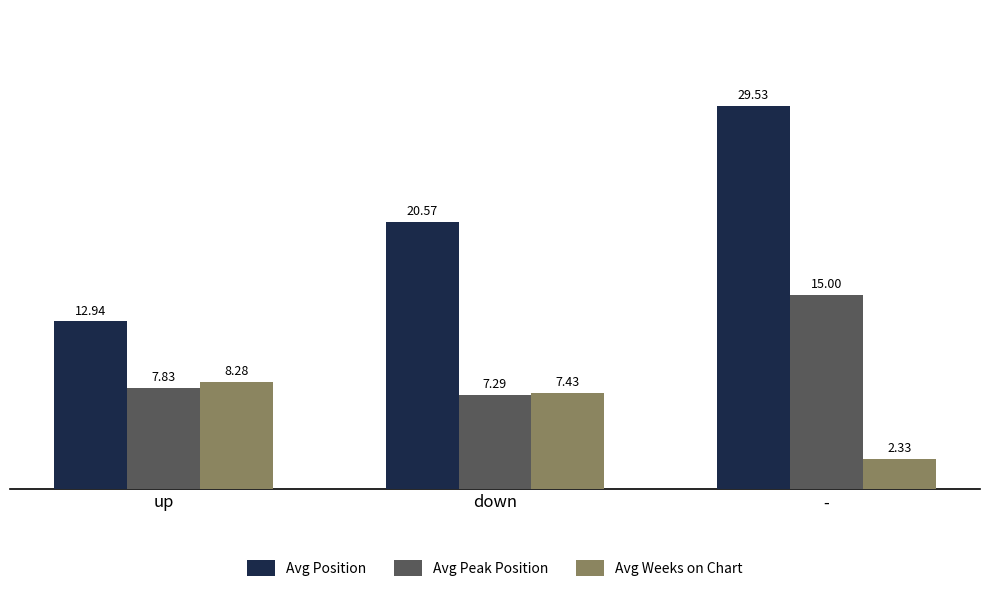

What position from the left is down?

2